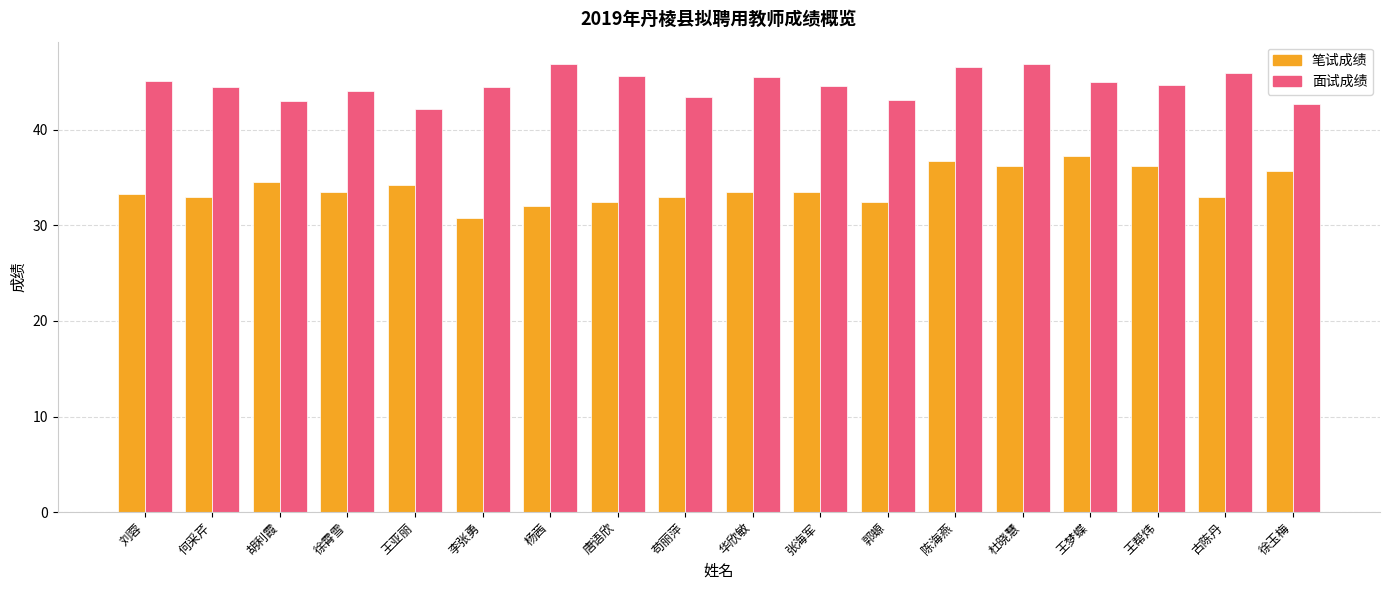

The 笔试成绩 series shows 36.8 at 陈海燕. True or false?

True